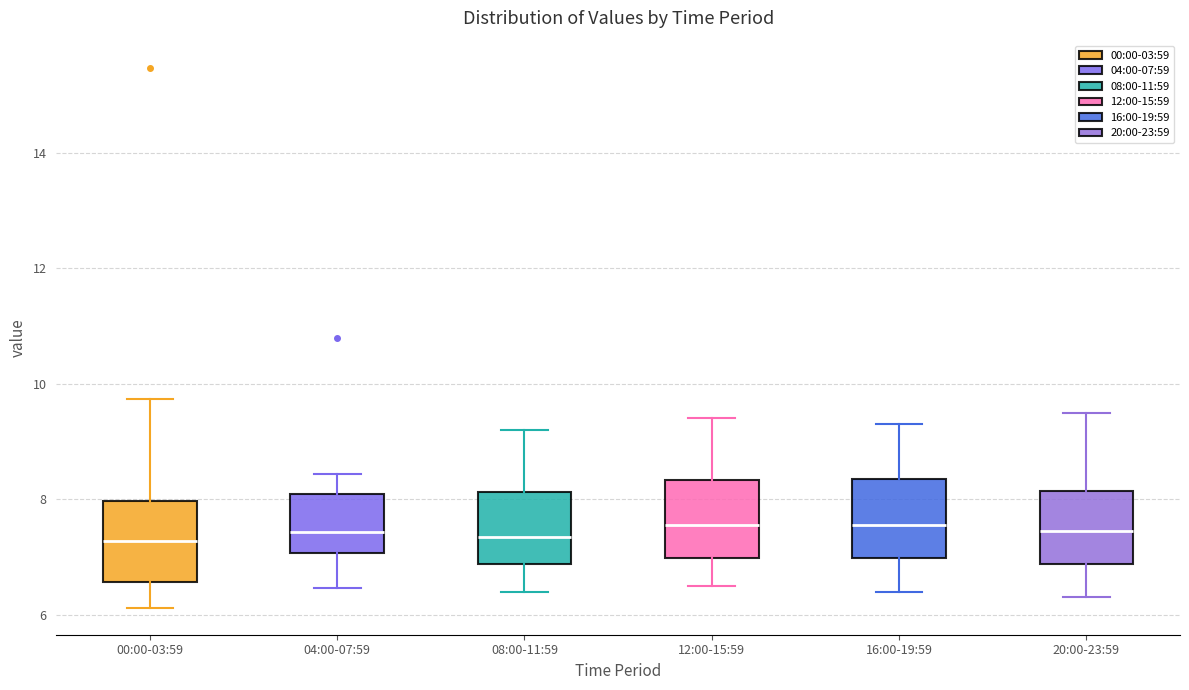

Where is the lower edge of the box for 16:00-19:59 on the y-axis? The values are not printed on the chart, so give them approximately, as read against the axis.

7.0